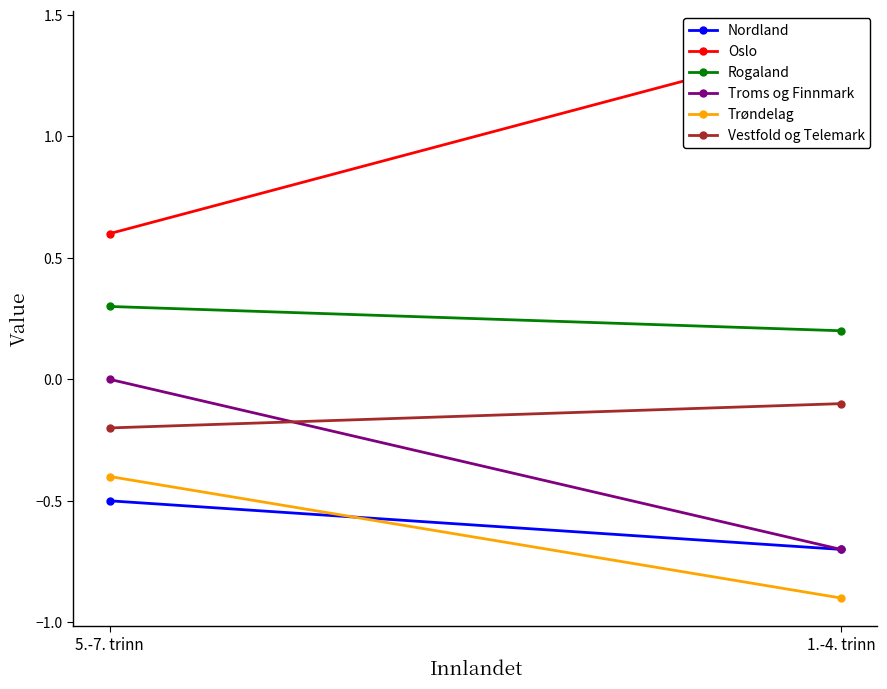

Reading left to right, list all the values displayed in this chart.

Nordland: 1.-4. trinn=-0.7	5.-7. trinn=-0.5
Oslo: 1.-4. trinn=1.4	5.-7. trinn=0.6
Rogaland: 1.-4. trinn=0.2	5.-7. trinn=0.3
Troms og Finnmark: 1.-4. trinn=-0.7	5.-7. trinn=0.0
Trøndelag: 1.-4. trinn=-0.9	5.-7. trinn=-0.4
Vestfold og Telemark: 1.-4. trinn=-0.1	5.-7. trinn=-0.2